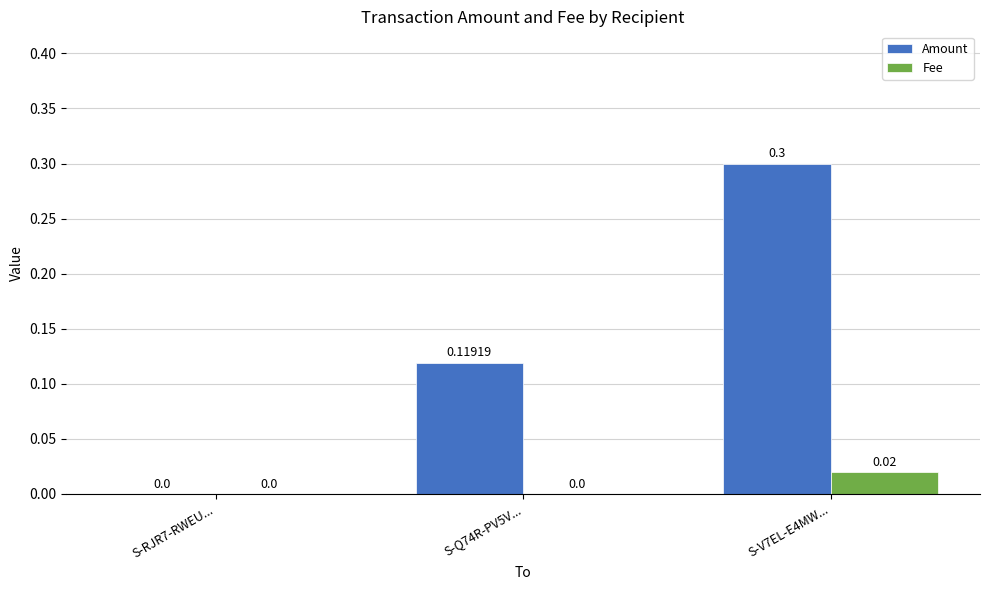

Between S-RJR7-RWEU... and S-V7EL-E4MW..., which series saw the biggest shift?

Amount